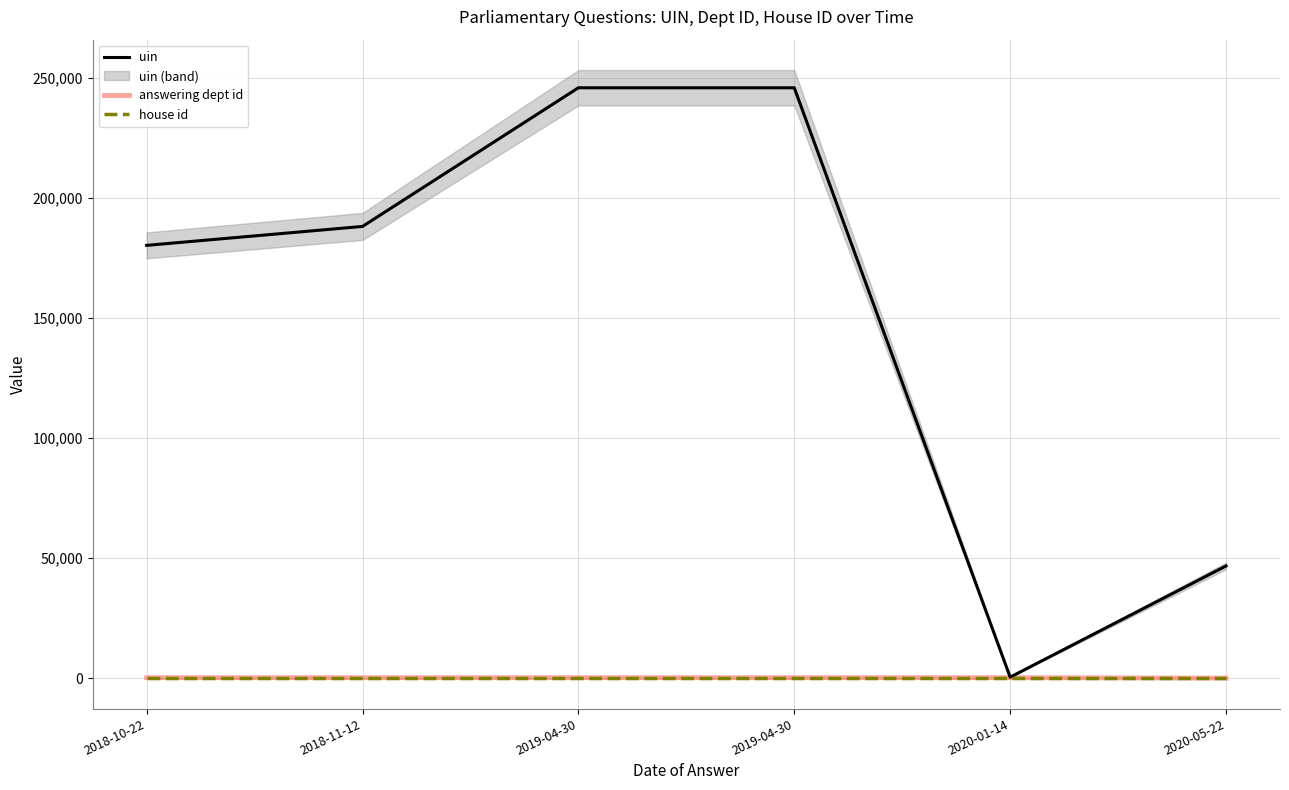

Reading left to right, extract all data points from this chart.

uin: 180259	188142	245890	245891	424	46745
answering dept id: 201	201	201	201	201	27
house id: 1	1	1	1	1	1